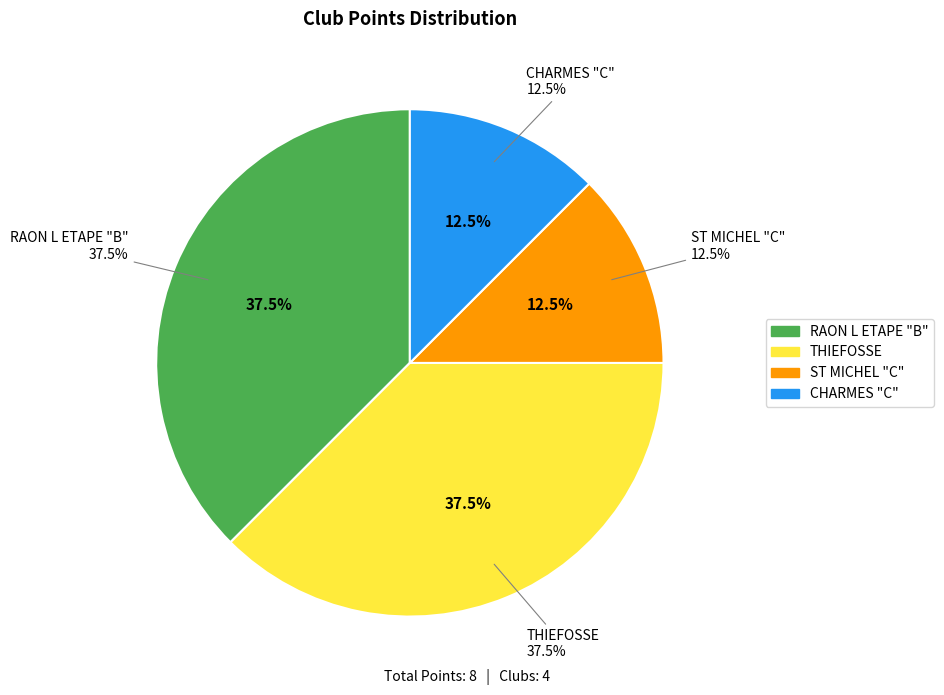

What percentage is the CHARMES "C" slice, to the nearest percent?

12%